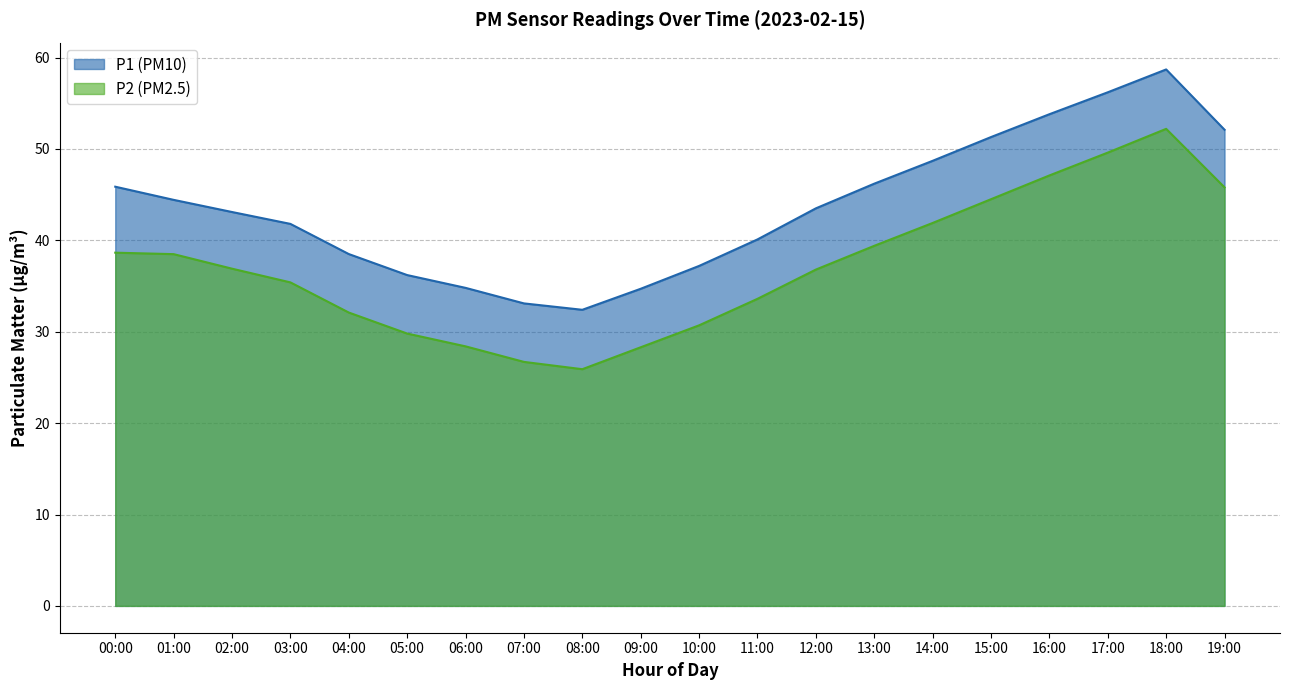

Reading right to left, list all the values displayed in this chart.

P1: 45.8	52.2	49.6	47.1	44.5	41.9	39.4	36.8	33.6	30.7	28.3	25.9	26.7	28.4	29.8	32.1	35.4	36.9	38.5	38.6
P2: 52.1	58.7	56.2	53.8	51.3	48.7	46.2	43.5	40.1	37.2	34.7	32.4	33.1	34.8	36.2	38.5	41.8	43.1	44.4	45.9